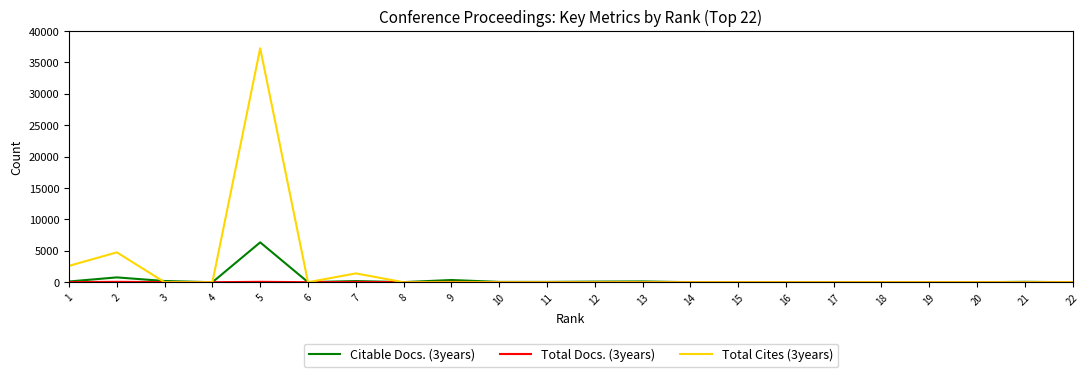

Which series has the largest total across all categories?

Total Cites (3years)